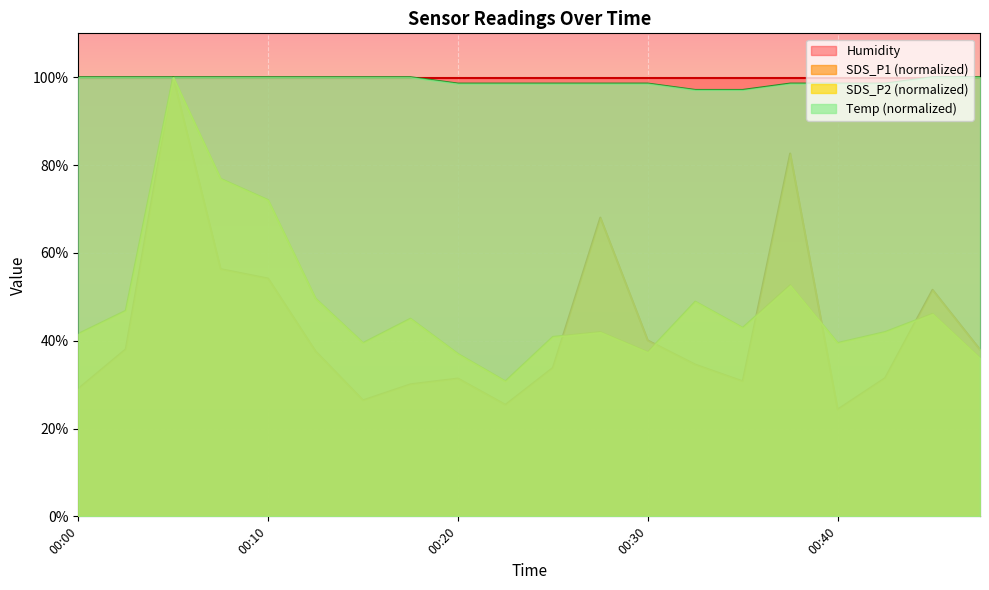

What is the greatest value displayed?

100.0